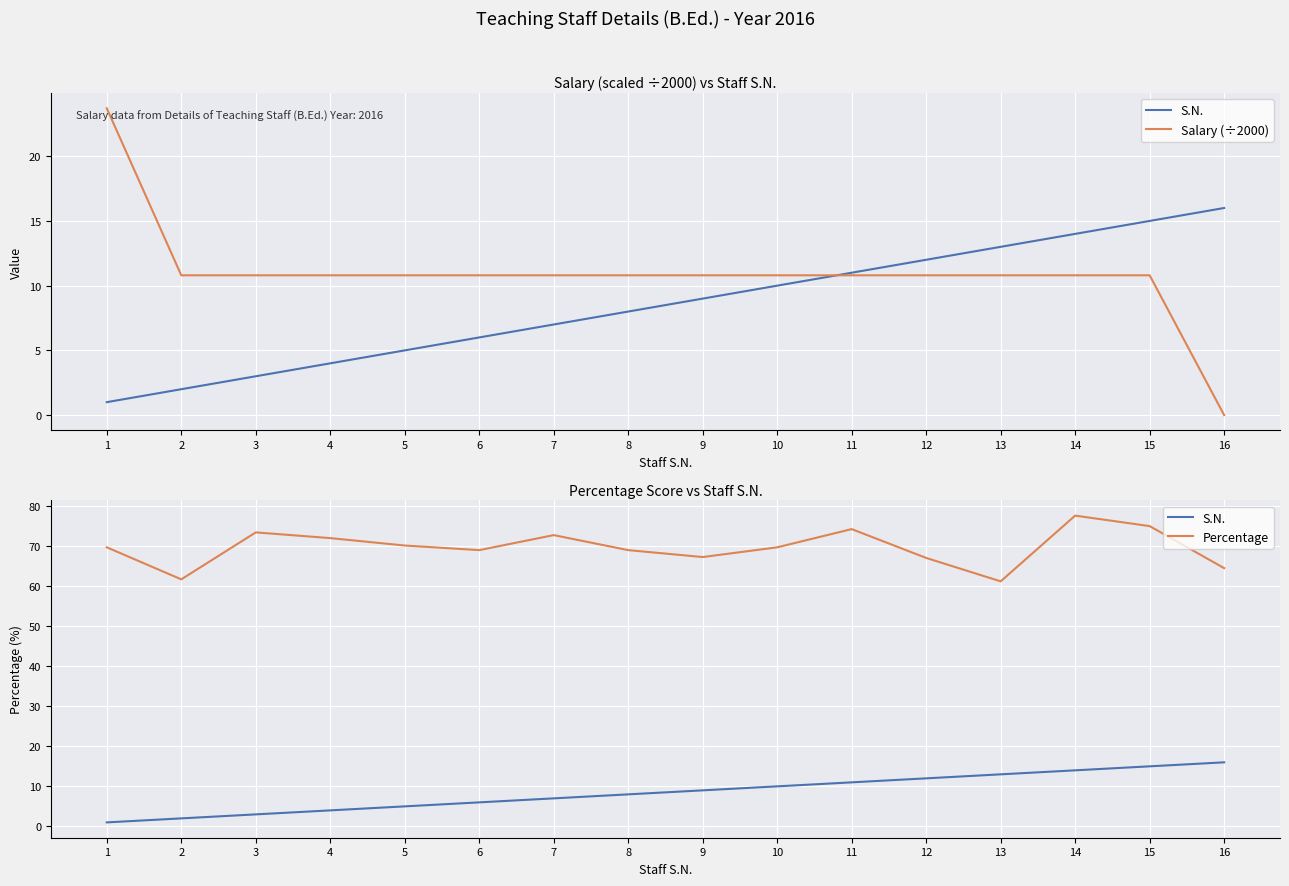

What is the sum of all Salary (÷2000) values?

174.9